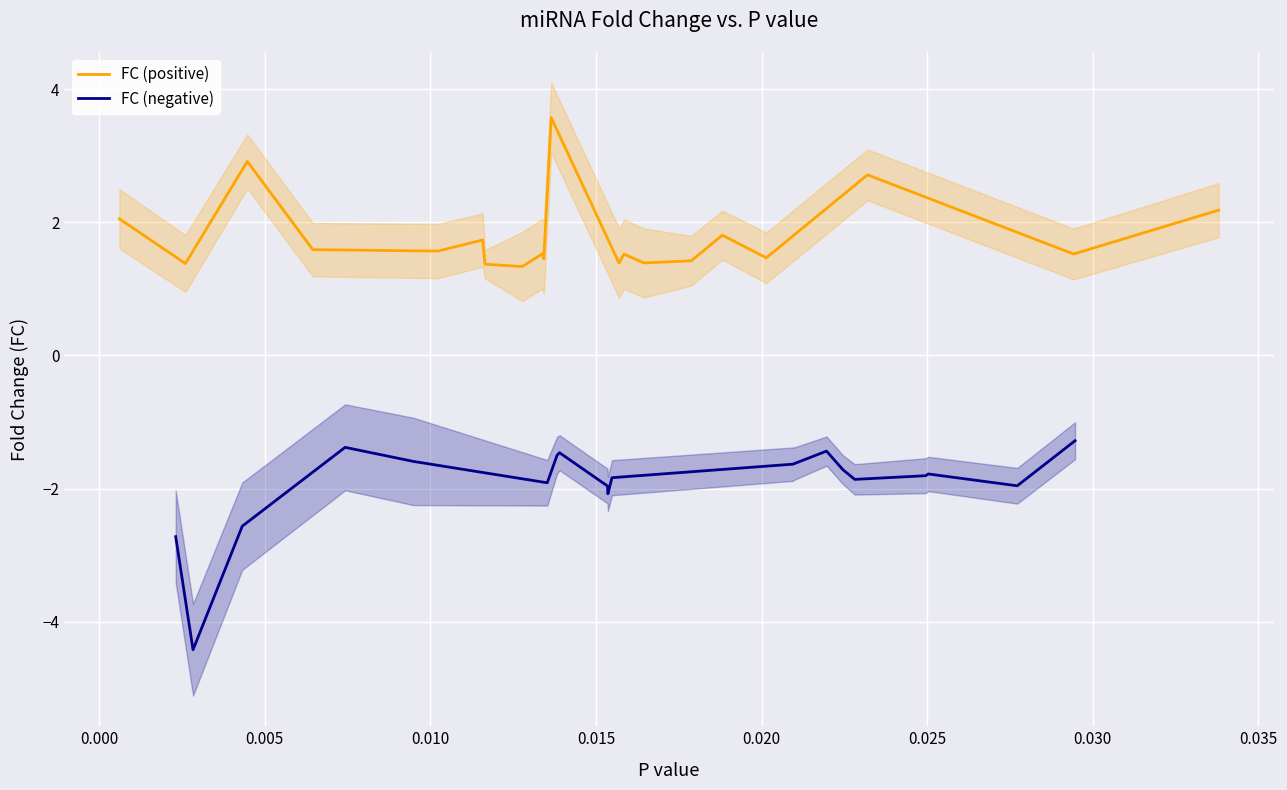

What is the lowest value of the FC (positive) series?

1.3